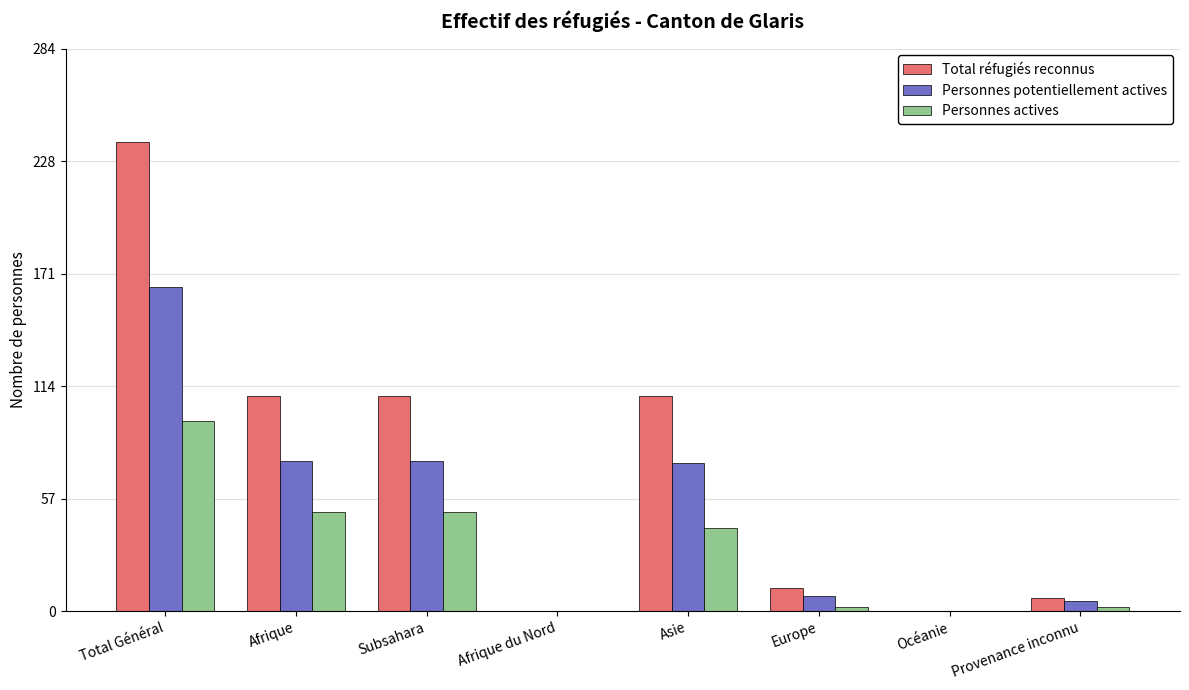

What is the sum of all Personnes actives values?

242